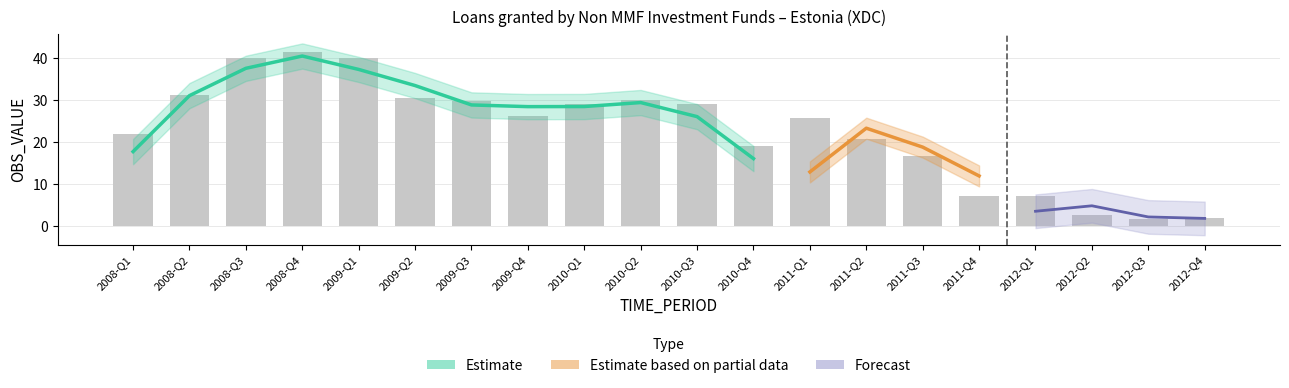

Rank the categories by value from highest to lowest.

2008-Q4, 2009-Q1, 2008-Q3, 2008-Q2, 2009-Q2, 2010-Q2, 2009-Q3, 2010-Q1, 2010-Q3, 2009-Q4, 2011-Q1, 2008-Q1, 2011-Q2, 2010-Q4, 2011-Q3, 2011-Q4, 2012-Q1, 2012-Q2, 2012-Q4, 2012-Q3